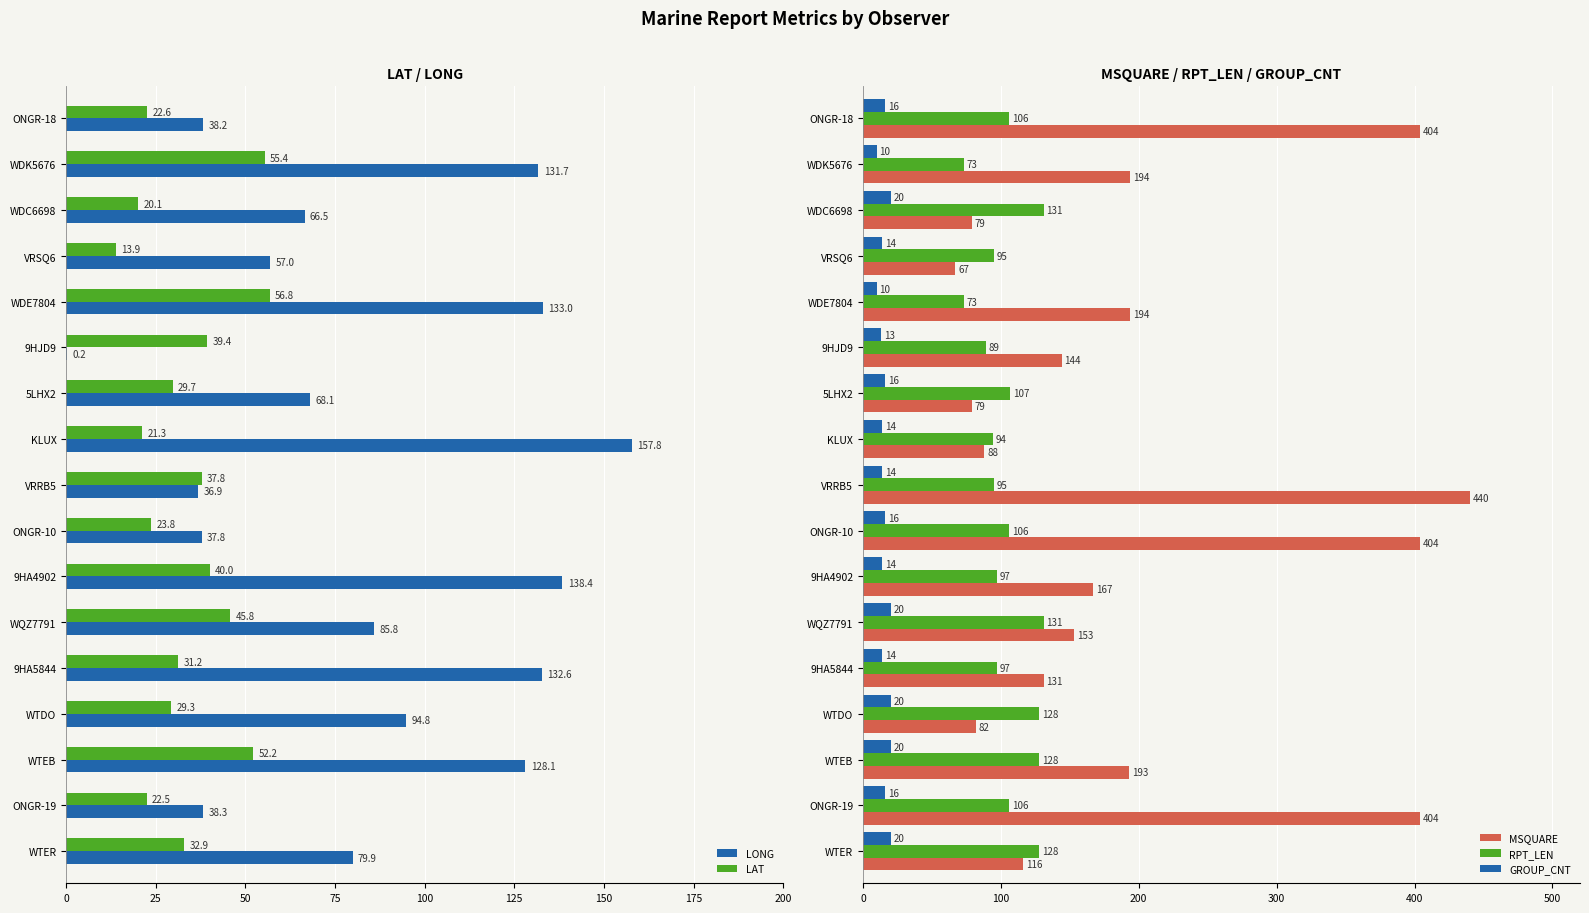

Reading left to right, list all the values displayed in this chart.

LONG: 38.2	131.7	66.5	57.0	133.0	0.2	68.1	157.8	36.9	37.8	138.4	85.8	132.6	94.8	128.1	38.3	79.9
LAT: 22.6	55.4	20.1	13.9	56.8	39.4	29.7	21.3	37.8	23.8	40.0	45.8	31.2	29.3	52.2	22.5	32.9
MSQUARE: 404.0	194.0	79.0	67.0	194.0	144.0	79.0	88.0	440.0	404.0	167.0	153.0	131.0	82.0	193.0	404.0	116.0
RPT_LEN: 106.0	73.0	131.0	95.0	73.0	89.0	107.0	94.0	95.0	106.0	97.0	131.0	97.0	128.0	128.0	106.0	128.0
GROUP_CNT: 16.0	10.0	20.0	14.0	10.0	13.0	16.0	14.0	14.0	16.0	14.0	20.0	14.0	20.0	20.0	16.0	20.0